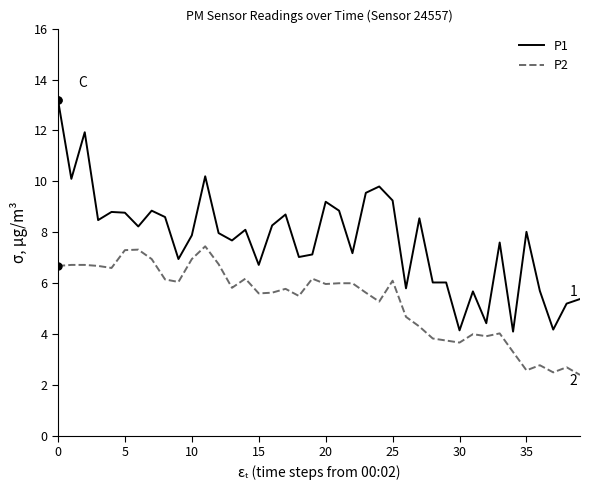

Rank the series by their average value, from highest to lowest.

P1, P2